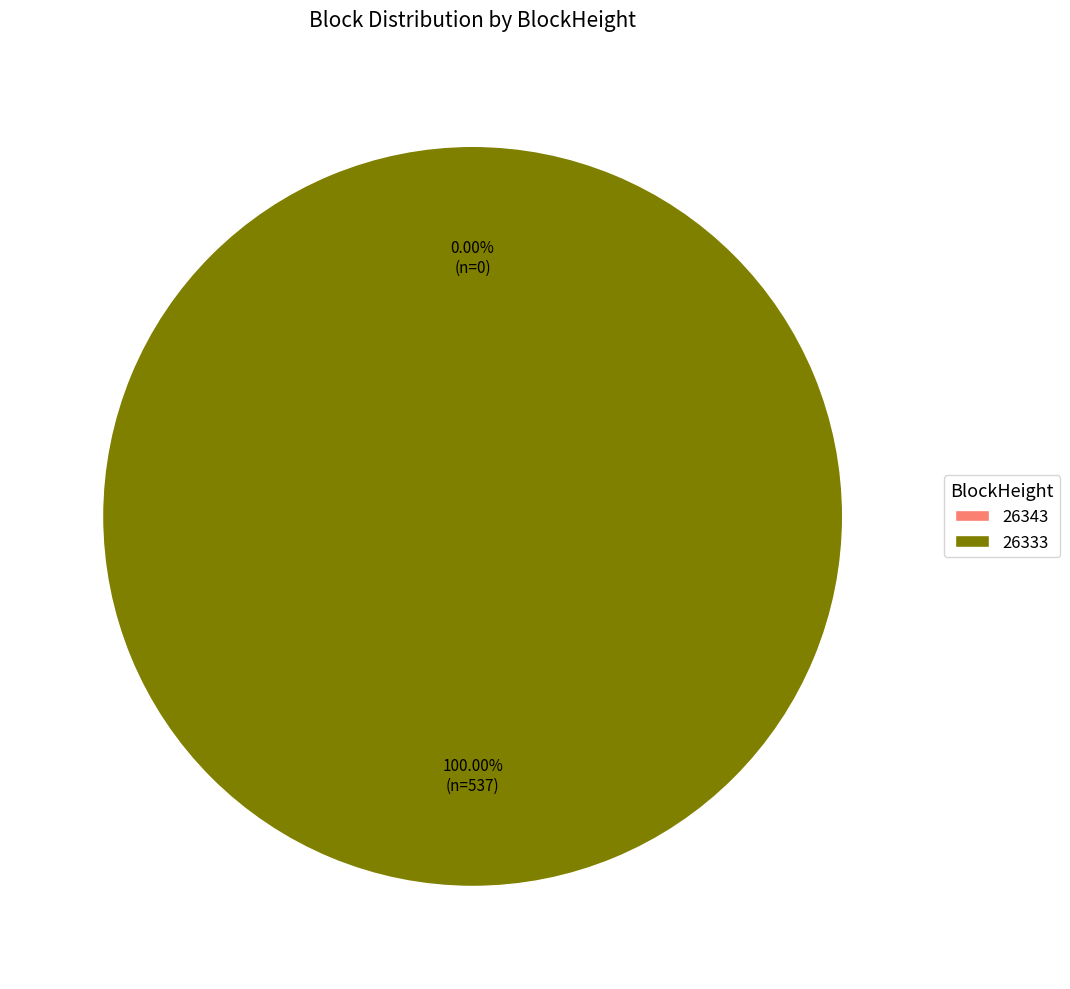

Which has a higher value, 26333 or 26343?

26333